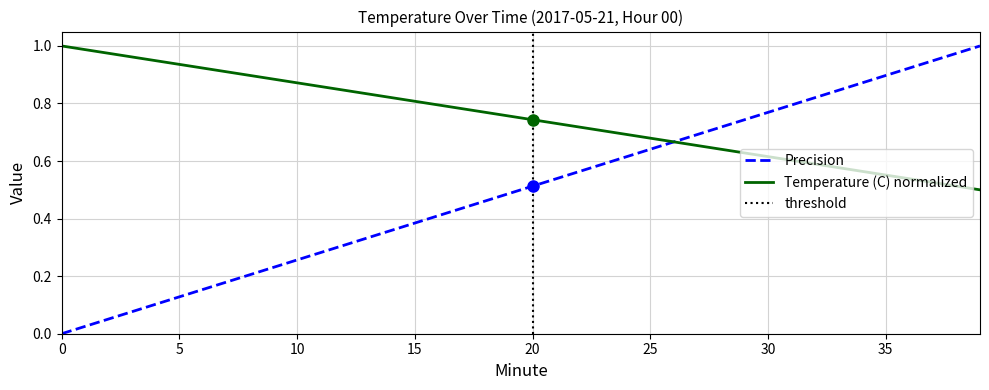

The chart shows a value of 0.2 at 6. True or false?

True